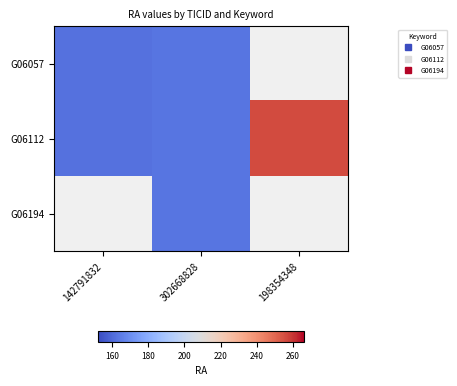

Count the number of data series in this chart.

3